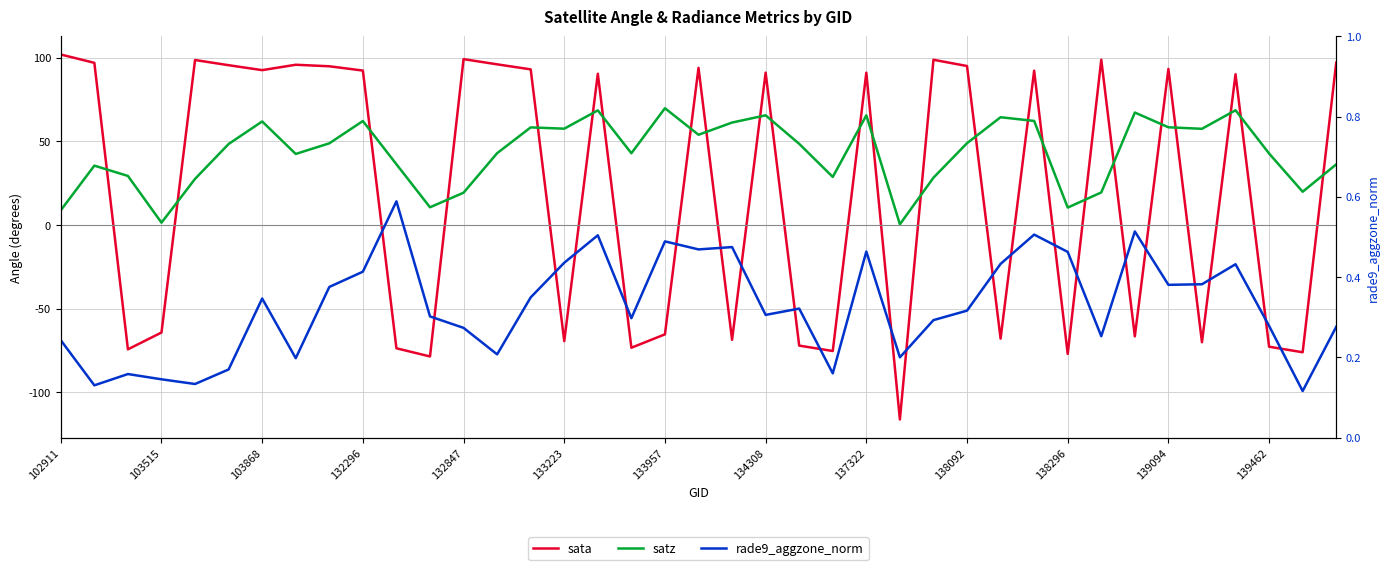

How many interior local valleys does the rade9_aggzone_norm series have?

12